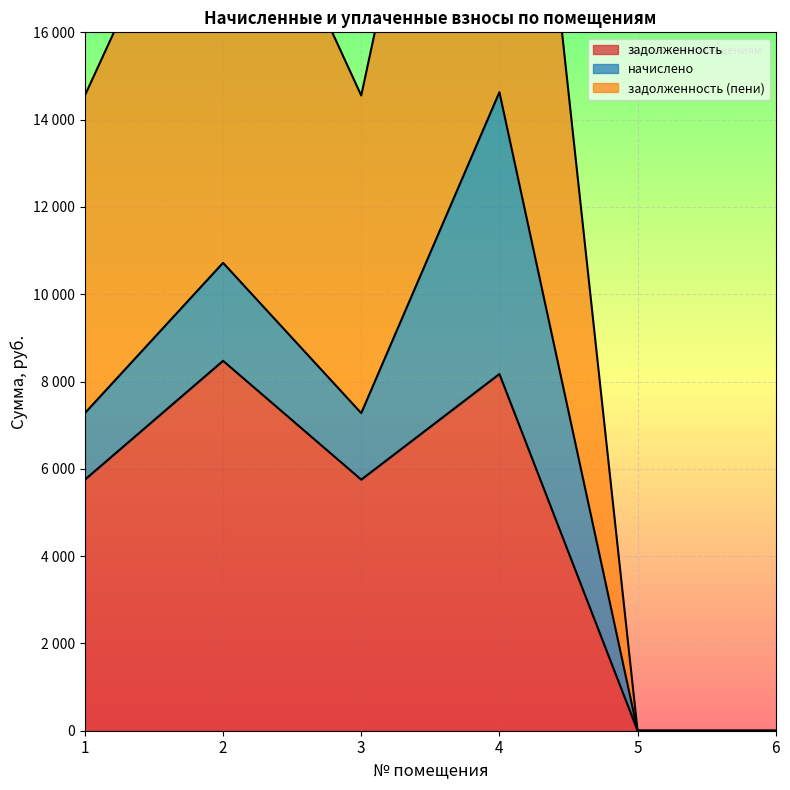

Is the value of задолженность at 4 greater than the value of задолженность (пени) at 3?

Yes